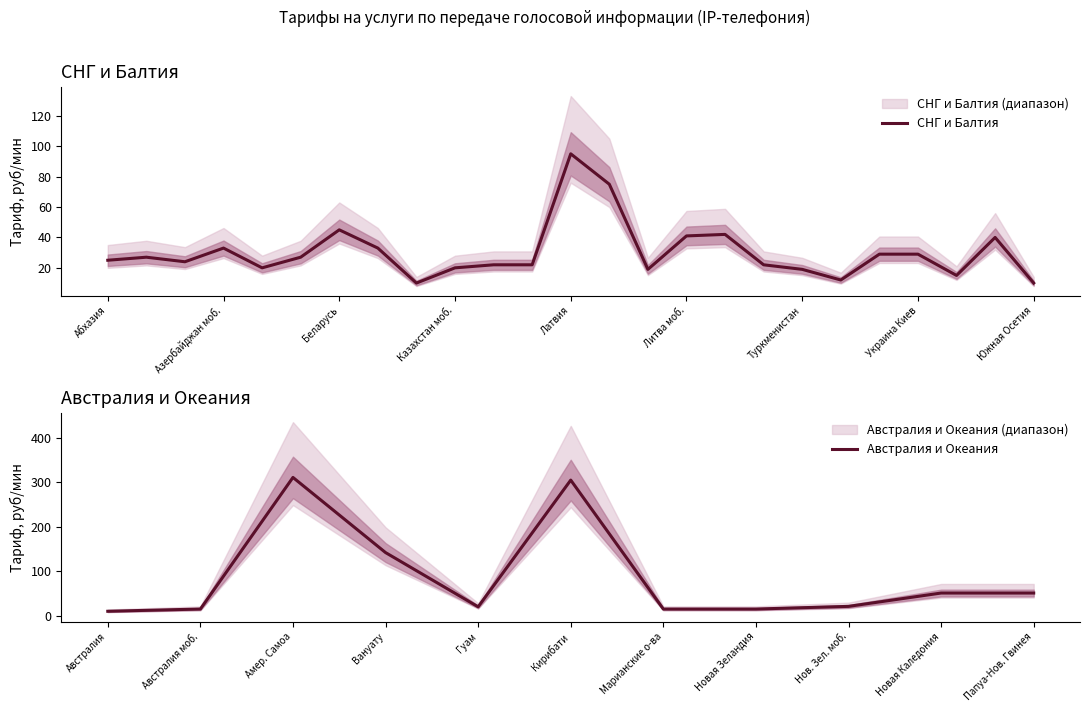

What is the change in value from Казахстан моб. to Молдова?

+22